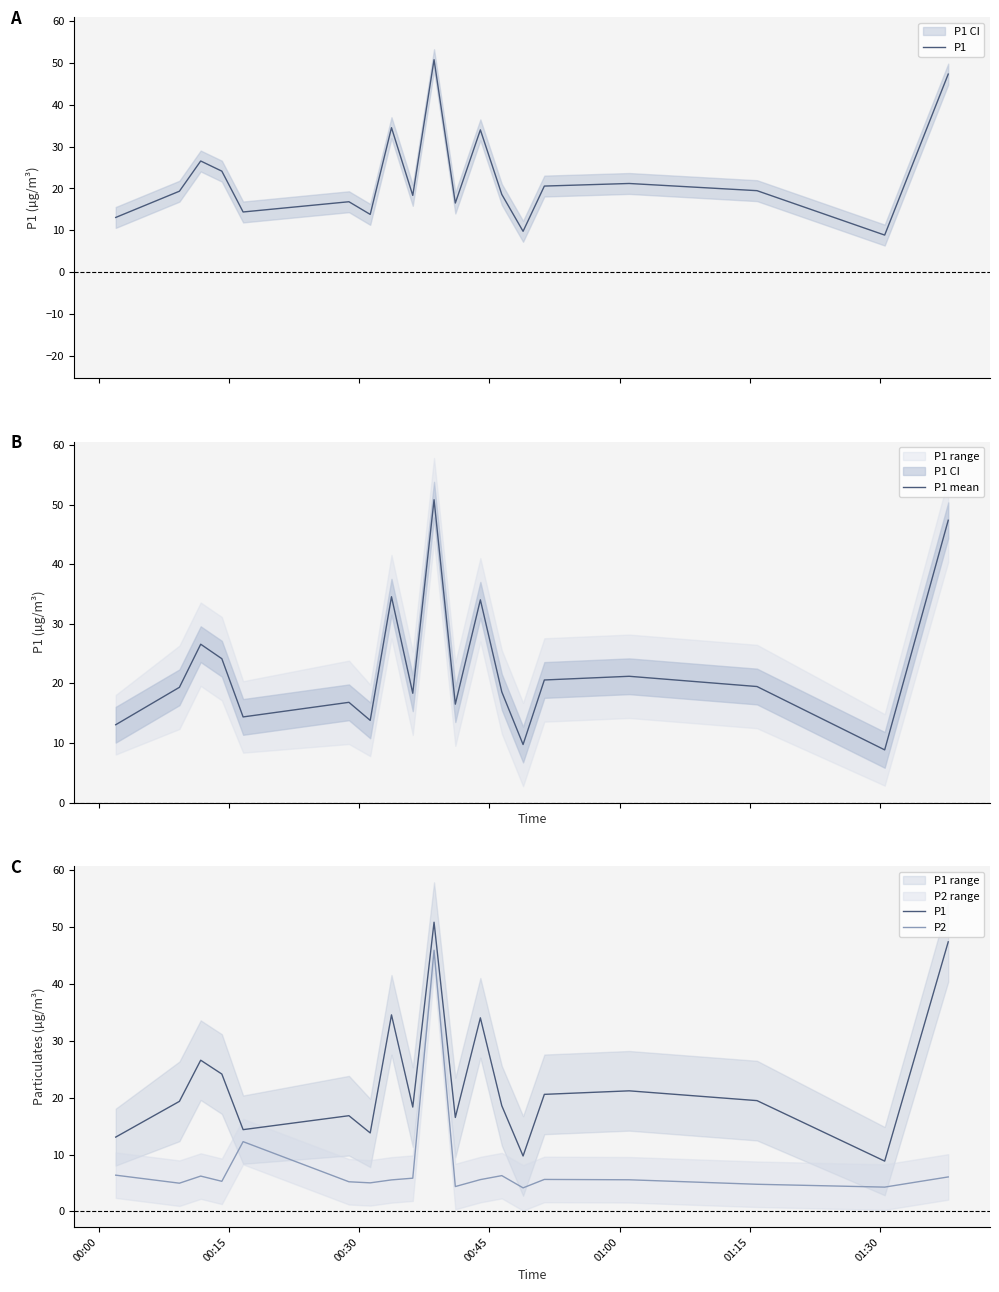

In P2, how many points are higher than both neighbors (excluding endpoints)?

5